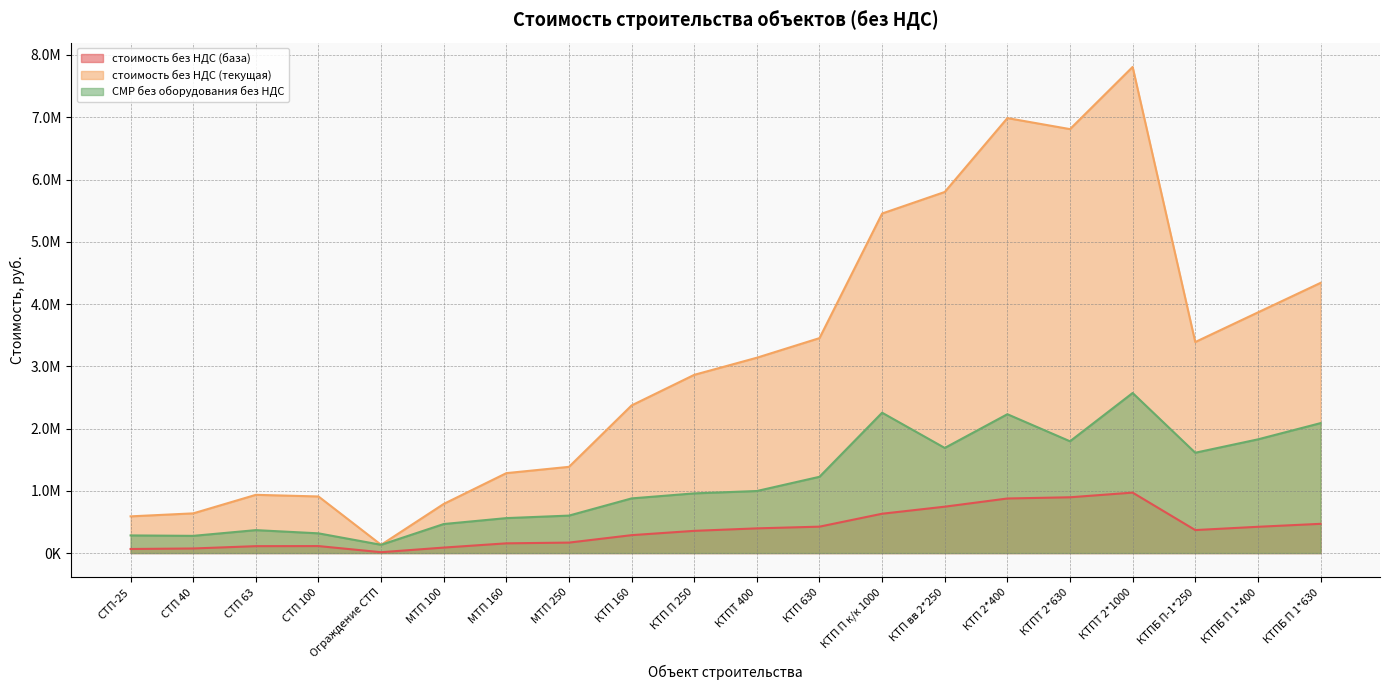

At which label does СМР без оборудования без НДС first exceed 996449?

КТПТ 400